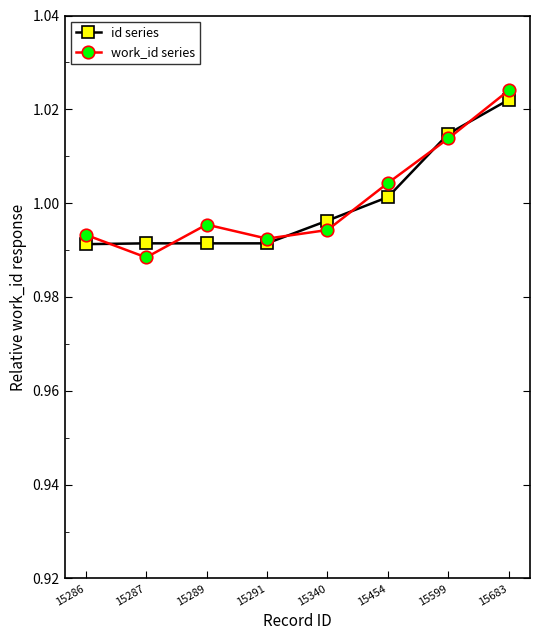

The id series series shows 1.4 at 15287. True or false?

False